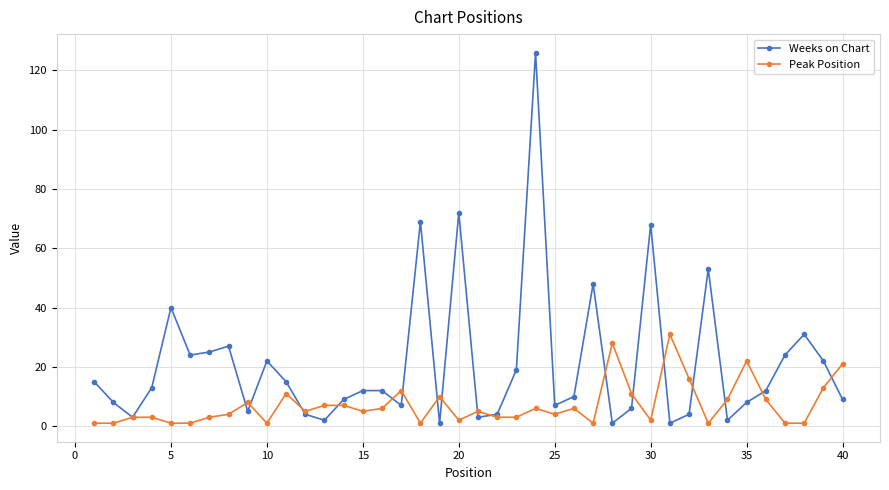

Which series has the widest spread of values?

Weeks on Chart